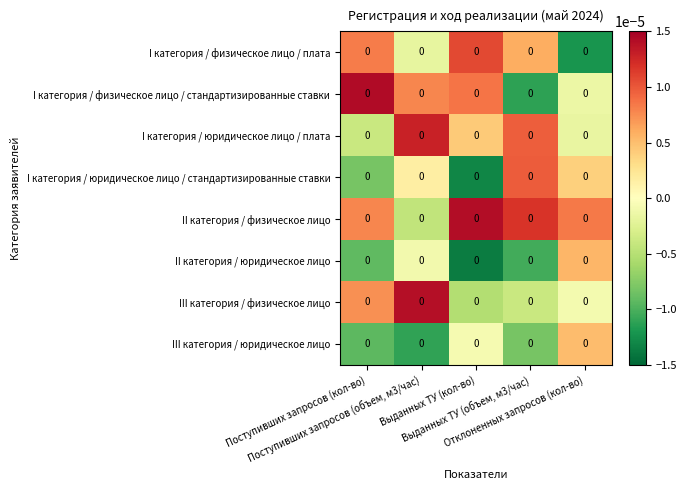

Reading right to left, extract all data points from this chart.

I категория / физическое лицо / плата: Отклоненных запросов (кол-во)=0.0	Выданных ТУ (объем, м3/час)=0.0	Выданных ТУ (кол-во)=0.0	Поступивших запросов (объем, м3/час)=0.0	Поступивших запросов (кол-во)=0.0
I категория / физическое лицо / стандартизированные ставки: Отклоненных запросов (кол-во)=0.0	Выданных ТУ (объем, м3/час)=0.0	Выданных ТУ (кол-во)=0.0	Поступивших запросов (объем, м3/час)=0.0	Поступивших запросов (кол-во)=0.0
I категория / юридическое лицо / плата: Отклоненных запросов (кол-во)=0.0	Выданных ТУ (объем, м3/час)=0.0	Выданных ТУ (кол-во)=0.0	Поступивших запросов (объем, м3/час)=0.0	Поступивших запросов (кол-во)=0.0
I категория / юридическое лицо / стандартизированные ставки: Отклоненных запросов (кол-во)=0.0	Выданных ТУ (объем, м3/час)=0.0	Выданных ТУ (кол-во)=0.0	Поступивших запросов (объем, м3/час)=0.0	Поступивших запросов (кол-во)=0.0
II категория / физическое лицо: Отклоненных запросов (кол-во)=0.0	Выданных ТУ (объем, м3/час)=0.0	Выданных ТУ (кол-во)=0.0	Поступивших запросов (объем, м3/час)=0.0	Поступивших запросов (кол-во)=0.0
II категория / юридическое лицо: Отклоненных запросов (кол-во)=0.0	Выданных ТУ (объем, м3/час)=0.0	Выданных ТУ (кол-во)=0.0	Поступивших запросов (объем, м3/час)=0.0	Поступивших запросов (кол-во)=0.0
III категория / физическое лицо: Отклоненных запросов (кол-во)=0.0	Выданных ТУ (объем, м3/час)=0.0	Выданных ТУ (кол-во)=0.0	Поступивших запросов (объем, м3/час)=0.0	Поступивших запросов (кол-во)=0.0
III категория / юридическое лицо: Отклоненных запросов (кол-во)=0.0	Выданных ТУ (объем, м3/час)=0.0	Выданных ТУ (кол-во)=0.0	Поступивших запросов (объем, м3/час)=0.0	Поступивших запросов (кол-во)=0.0